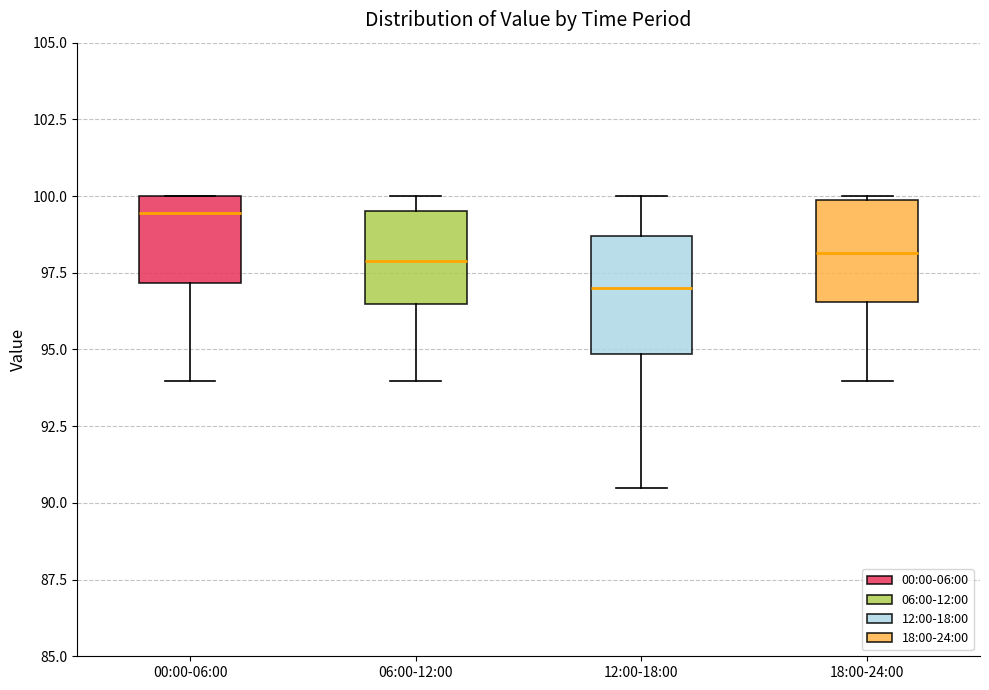

Which box's median line is the highest?

00:00-06:00